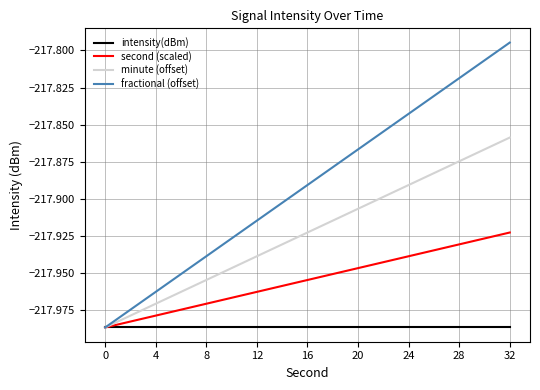

Which series has the largest total across all categories?

fractional (offset)